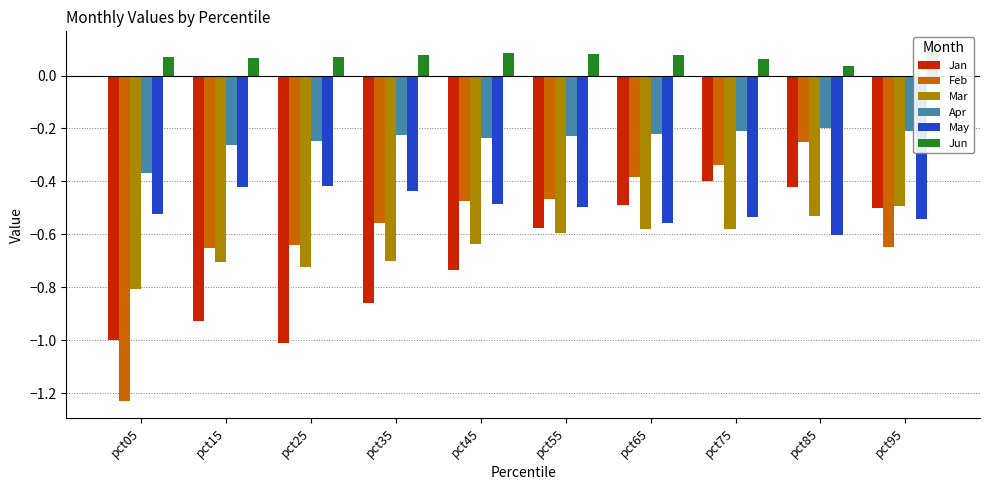

What is the spread (max minus min) of values at pct95?

0.7